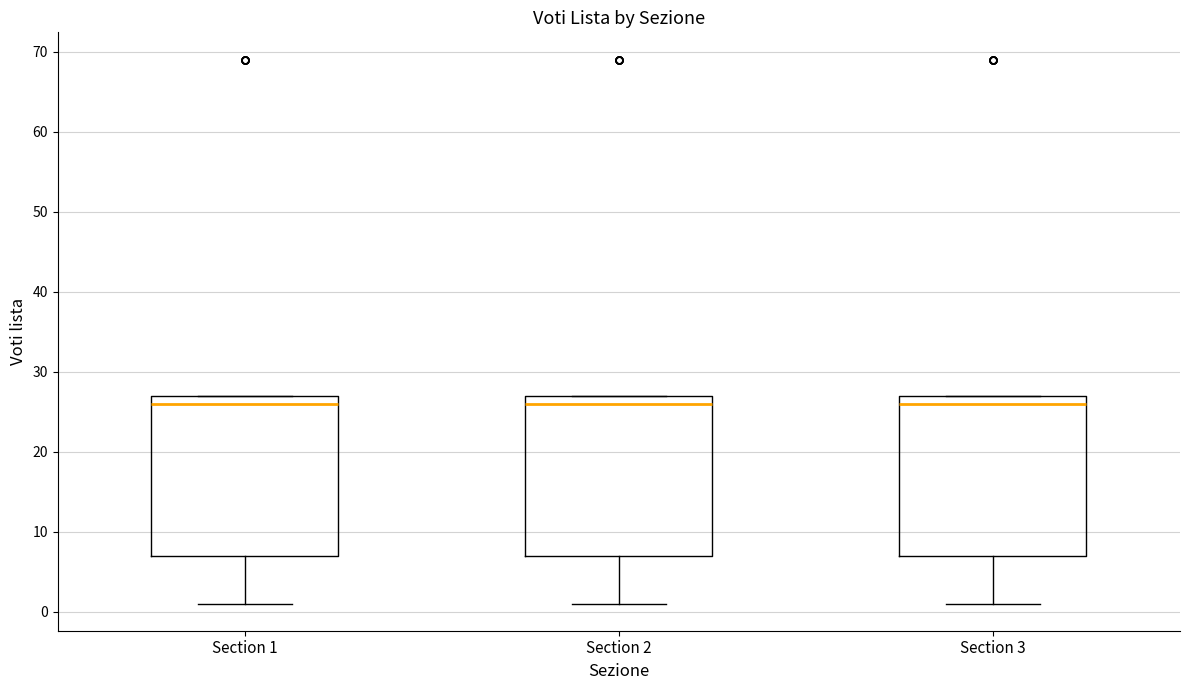

Reading left to right, read every box against the y-axis: the position of its median line, the range the box covers, and the ends of its whiskers. The values are not printed on the chart, so give them approximately, as read against the axis.

Section 1: median 26, box 7 to 27, whiskers 1 to 27
Section 2: median 26, box 7 to 27, whiskers 1 to 27
Section 3: median 26, box 7 to 27, whiskers 1 to 27